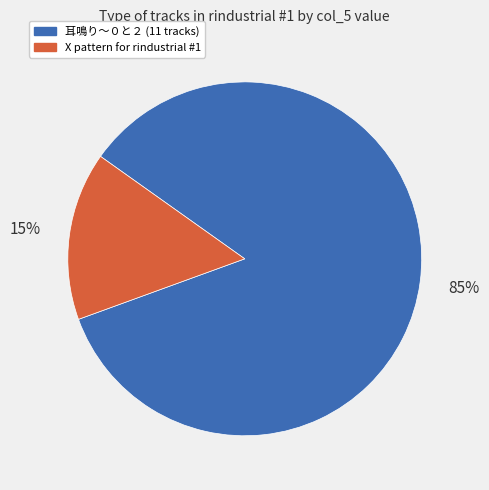

To the nearest percent, what is the average slice percentage?

50%